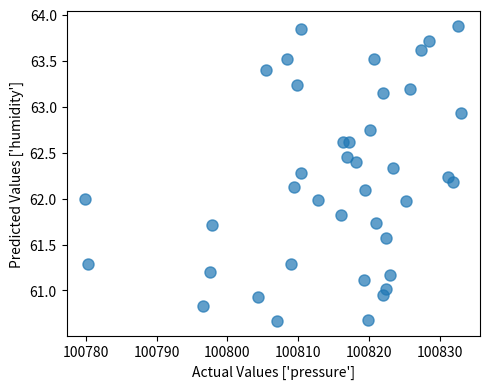

What is the range of Y values (max minus min)?

3.2